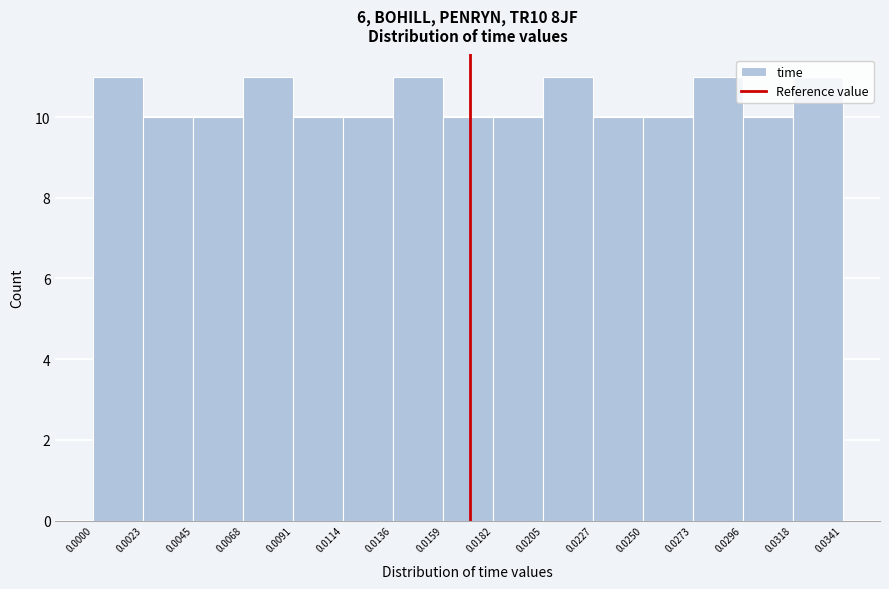

Reading left to right, list every bar in this chart as the range it spans on the x-axis followed by its height. The values are not printed on the chart, so give them approximately, as read against the axis.

0.0000 to 0.0023: 11
0.0023 to 0.0045: 10
0.0045 to 0.0068: 10
0.0068 to 0.0091: 11
0.0091 to 0.0114: 10
0.0114 to 0.0136: 10
0.0136 to 0.0159: 11
0.0159 to 0.0182: 10
0.0182 to 0.0205: 10
0.0205 to 0.0227: 11
0.0227 to 0.0250: 10
0.0250 to 0.0273: 10
0.0273 to 0.0296: 11
0.0296 to 0.0318: 10
0.0318 to 0.0341: 11